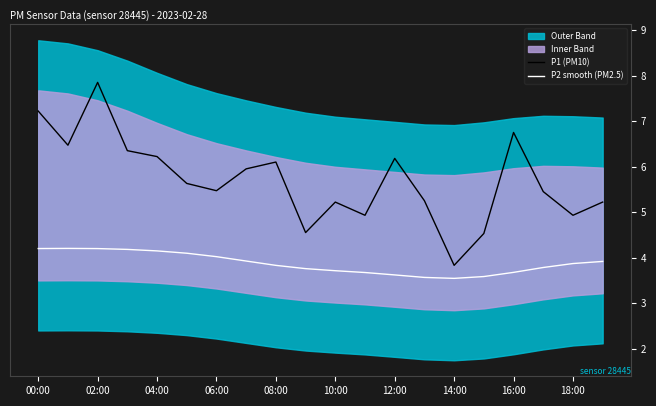

Which series has the largest total across all categories?

P1 (PM10)